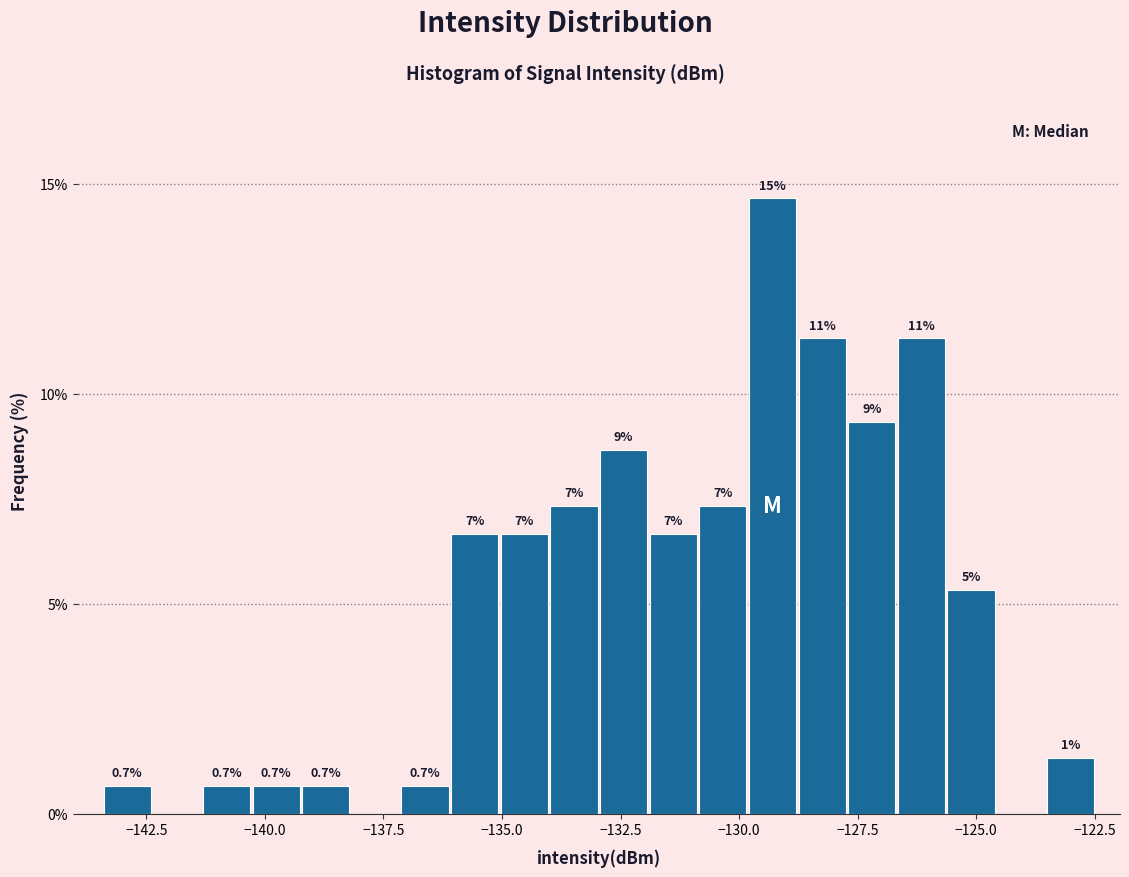

Read against the x-axis, roughly where is the centre of the tallest bar?

-129.5